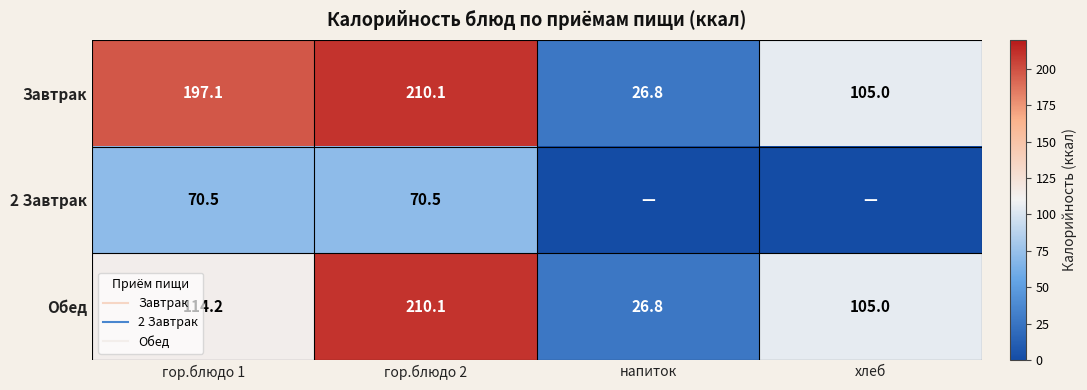

The value of Обед at гор.блюдо 2 is 210.1. True or false?

True